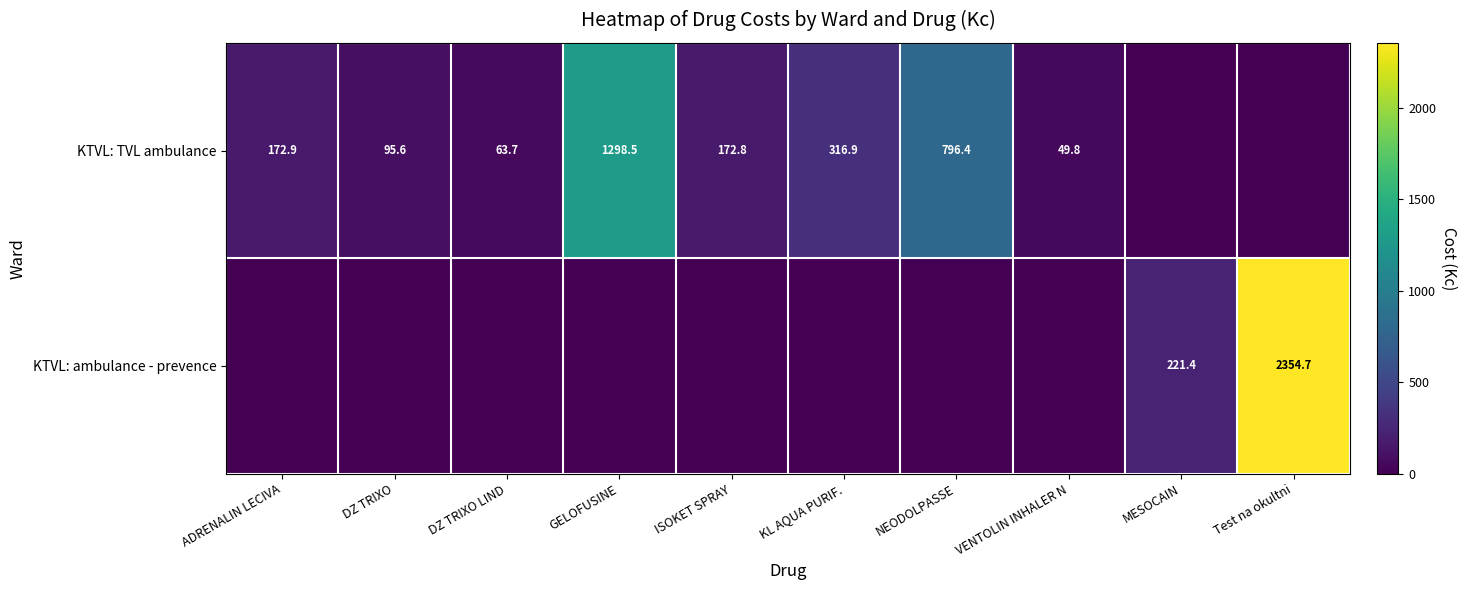

The KTVL: TVL ambulance series shows 49.8 at VENTOLIN INHALER N. True or false?

True